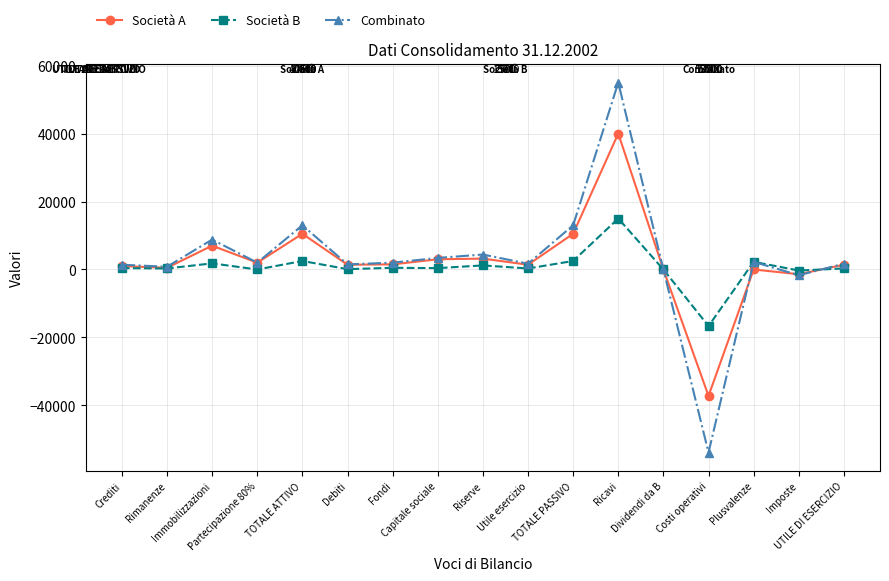

True or false: Combinato has a value of 13000 at TOTALE PASSIVO.

True